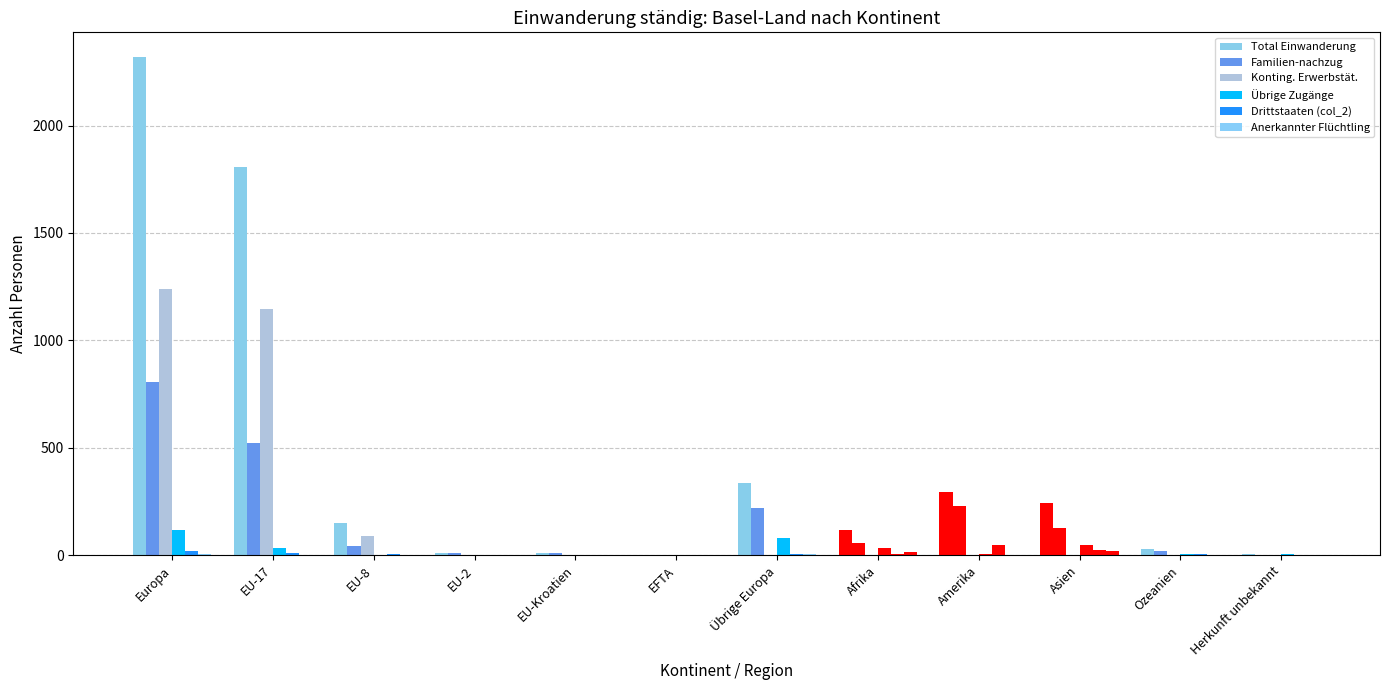

What is the value of the Anerkannter Flüchtling bar at the 10th from the left?

18